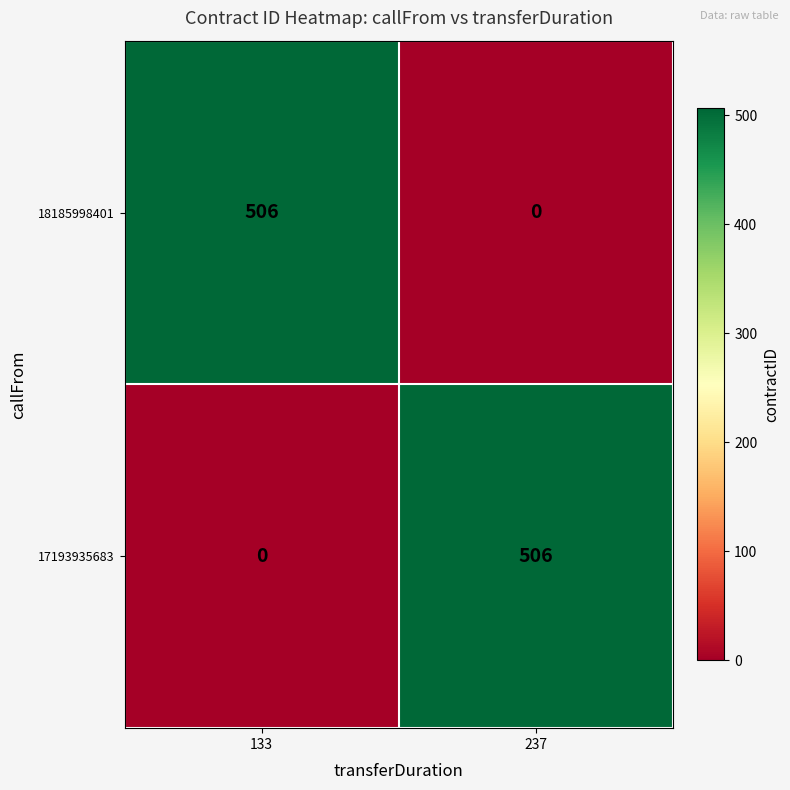

Is the value of 18185998401 at 237 greater than the value of 17193935683 at 237?

No